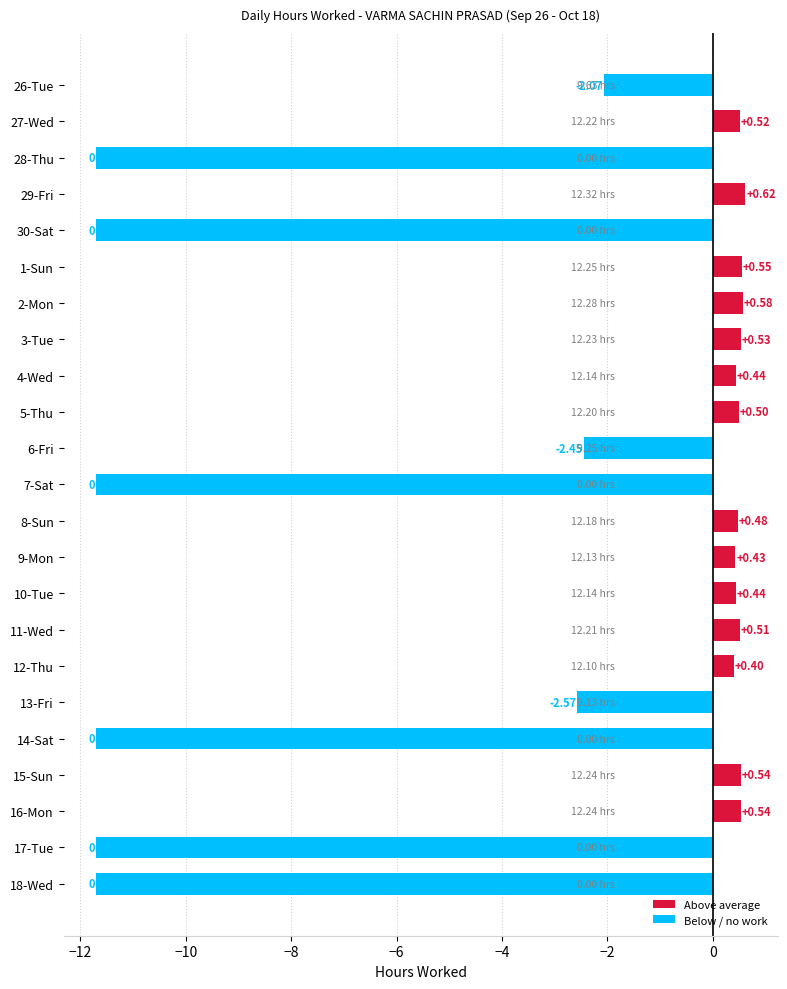

How many data points are less than 0?

9